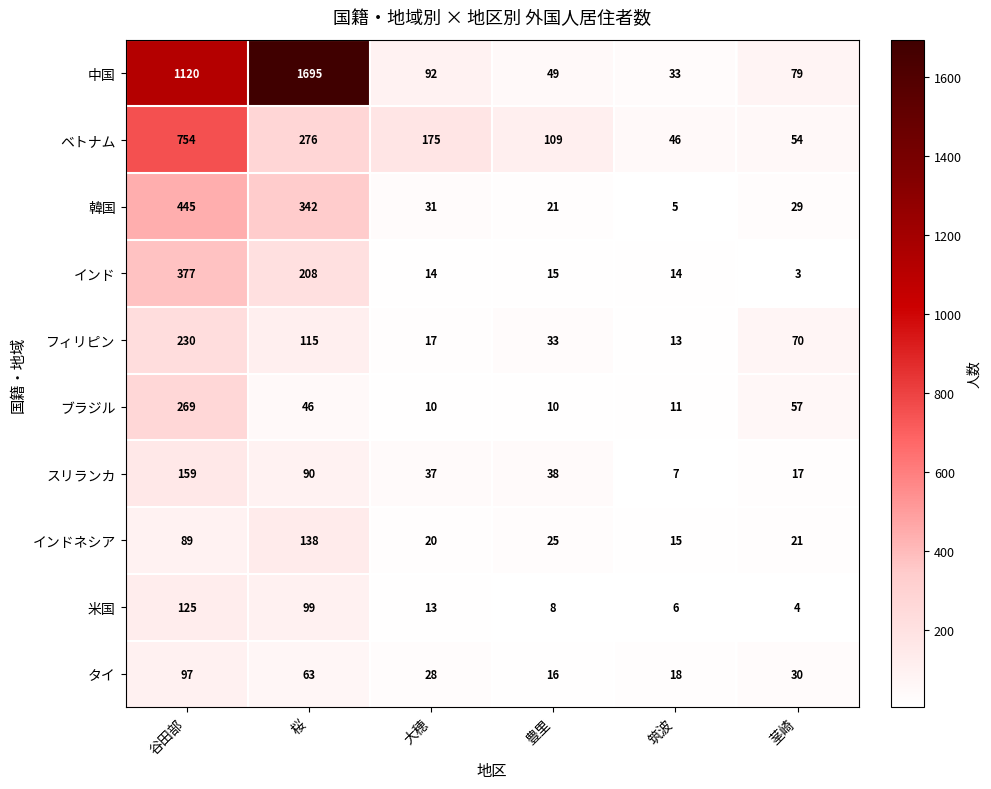

True or false: 中国 has a value of 1739 at 谷田部.

False